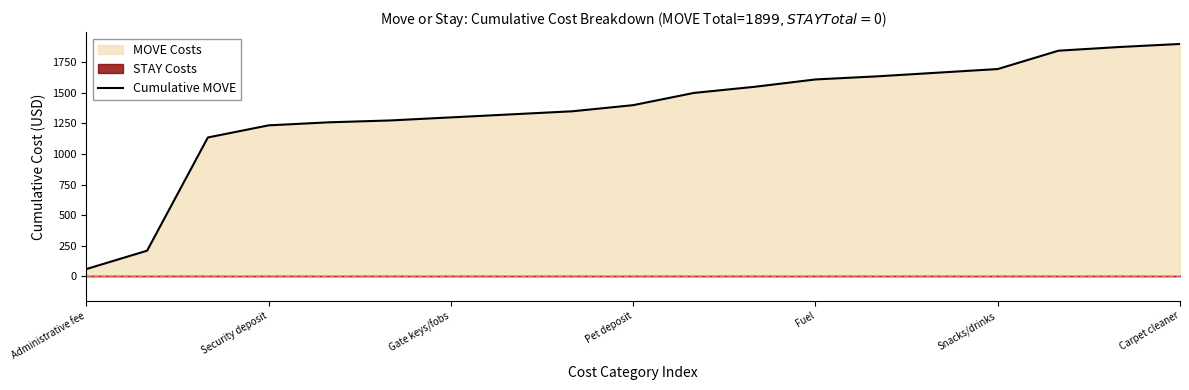

The Cumulative MOVE series shows 1855 at Pet deposit. True or false?

False